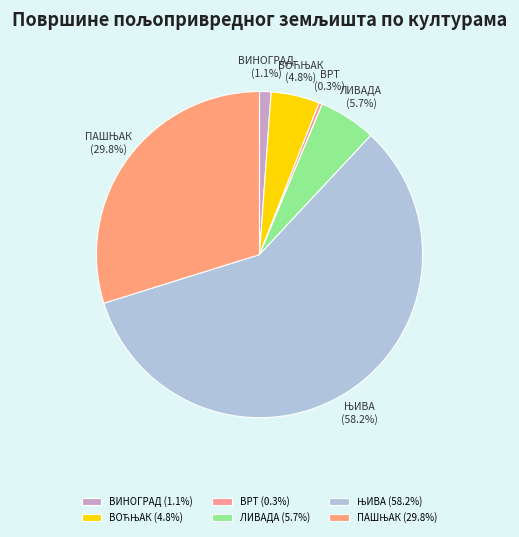

What percentage is NOT represented by ВРТ?

99.7%